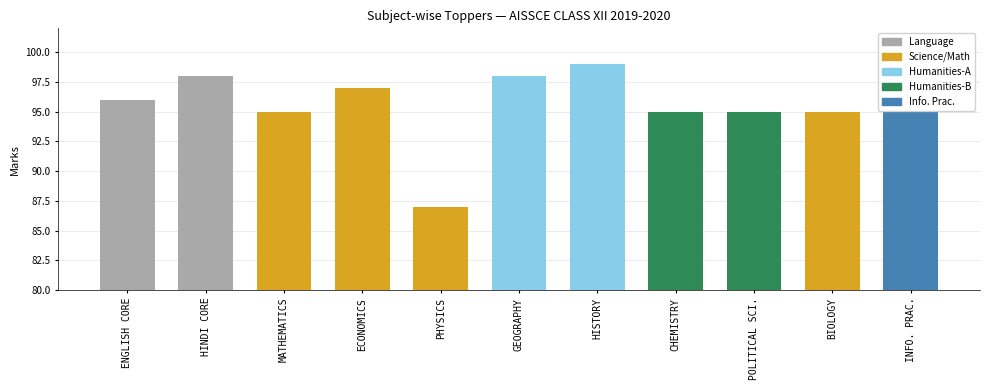

Reading right to left, extract all data points from this chart.

95	95	95	95	99	98	87	97	95	98	96